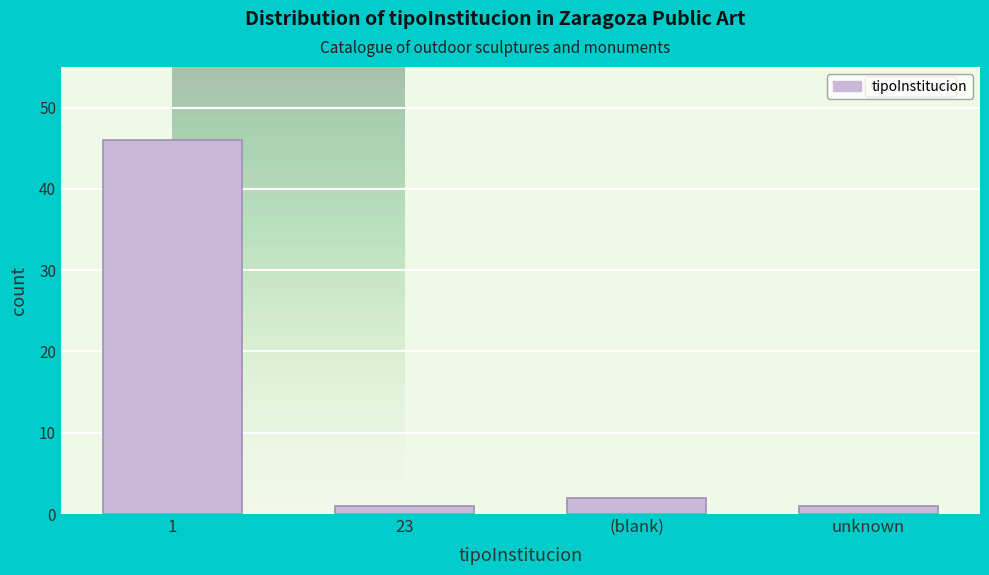

Reading right to left, extract all data points from this chart.

1	2	1	46